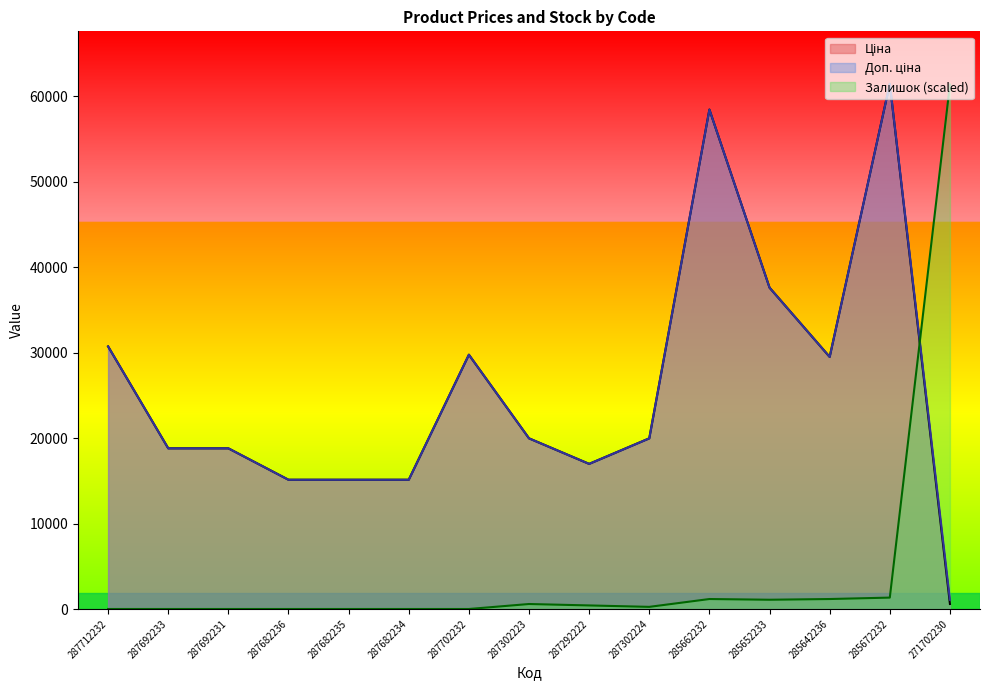

True or false: Ціна and Доп. ціна cross at least once.

False